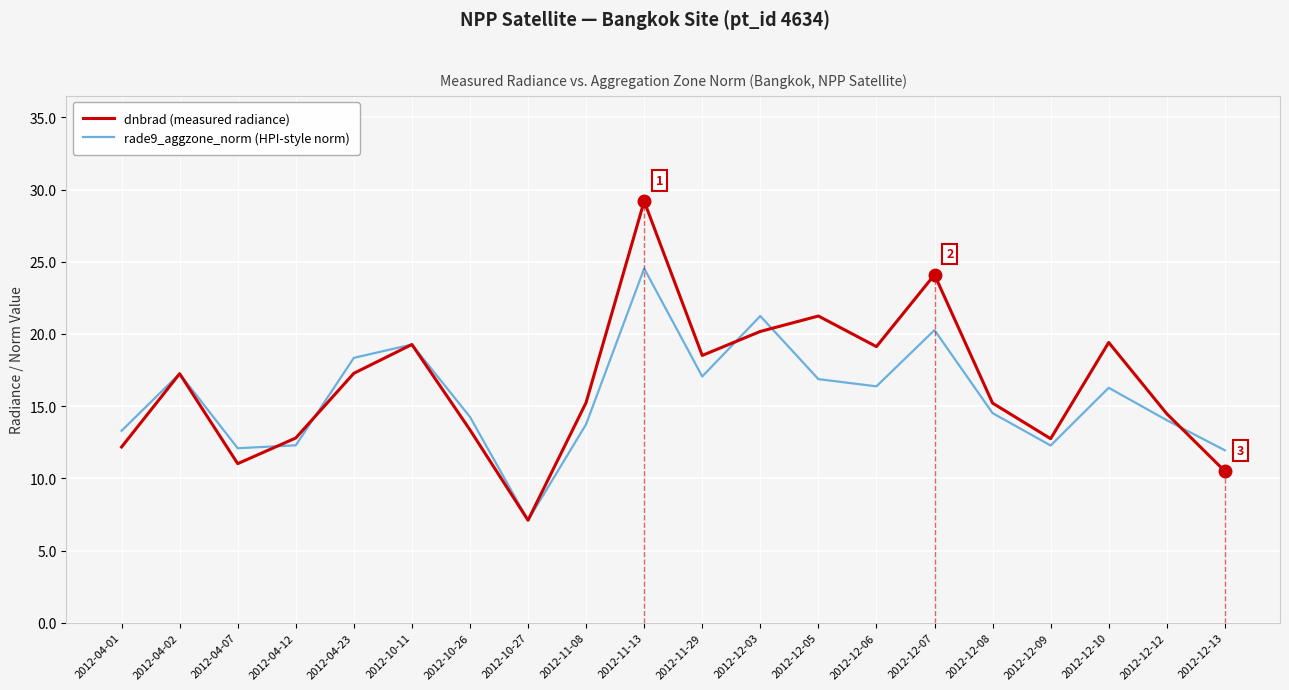

True or false: dnbrad (measured radiance) has a value of 19.4 at 2012-12-10.

True